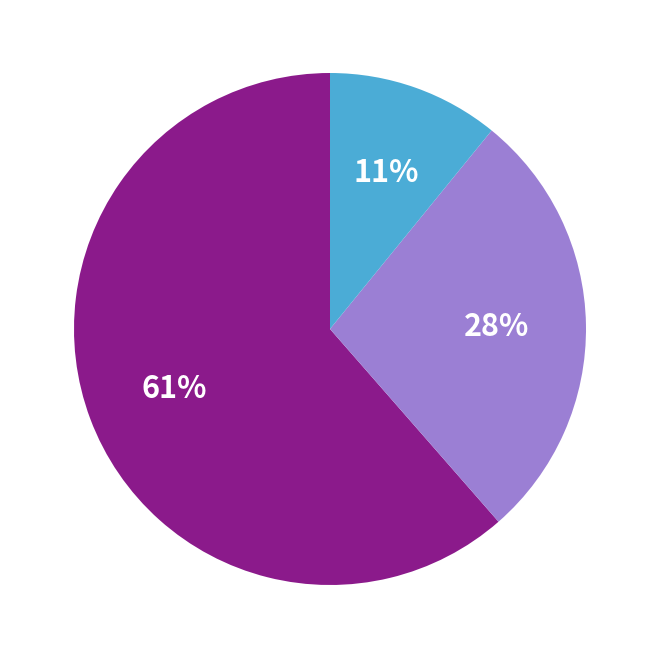

Is there a majority slice in this chart?

Yes